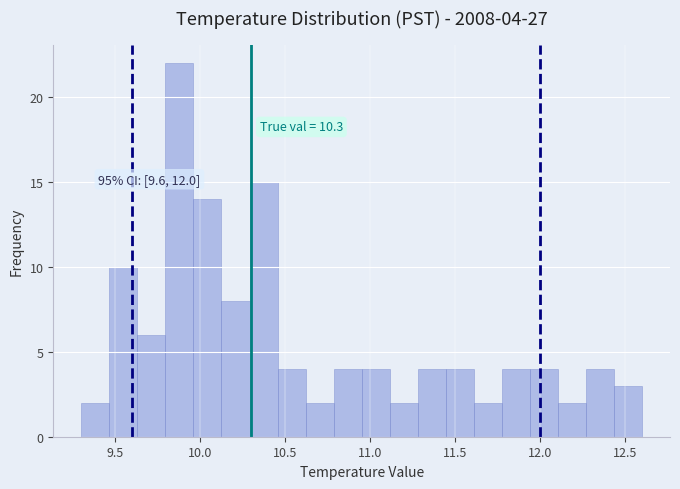

Around what value on the x-axis is the tallest bar? Give the approximate position of its centre, as read against the axis.

9.90